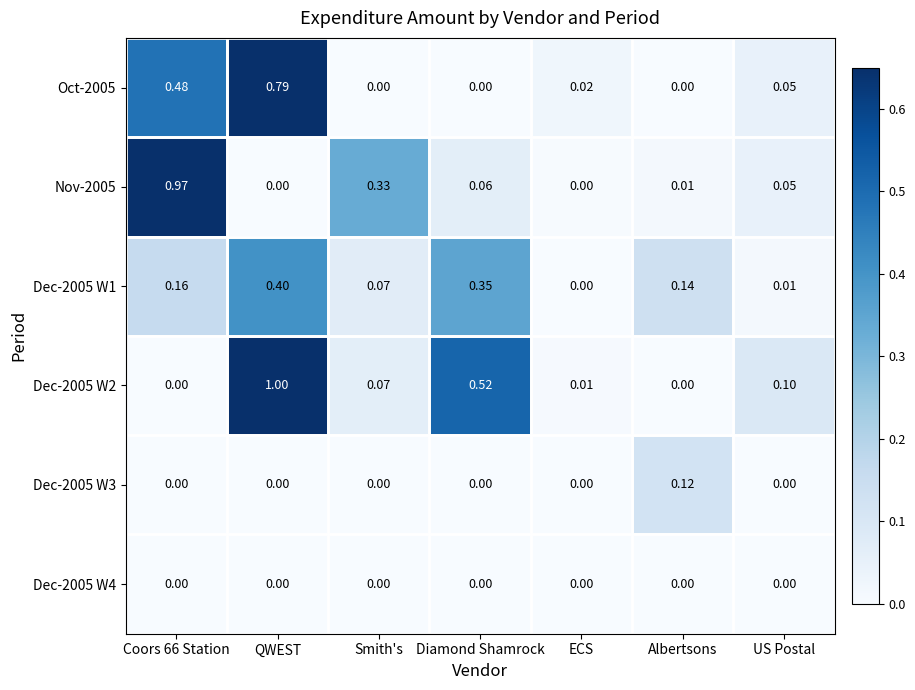

Is the value of Dec-2005 W2 at Coors 66 Station greater than the value of Oct-2005 at ECS?

No